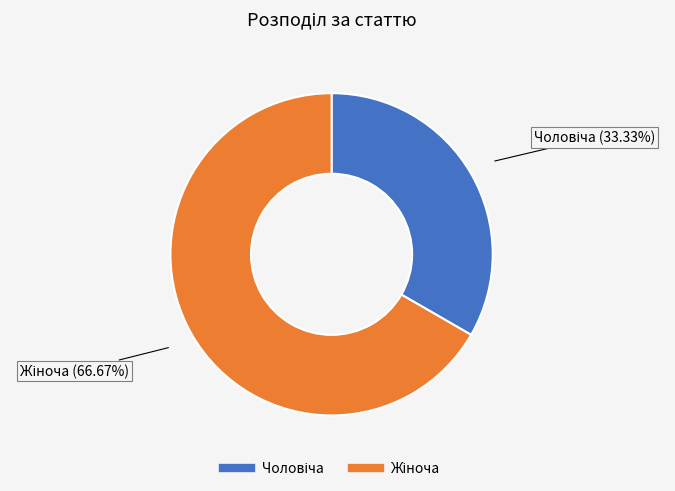

Is there any slice that represents more than half of the pie?

Yes